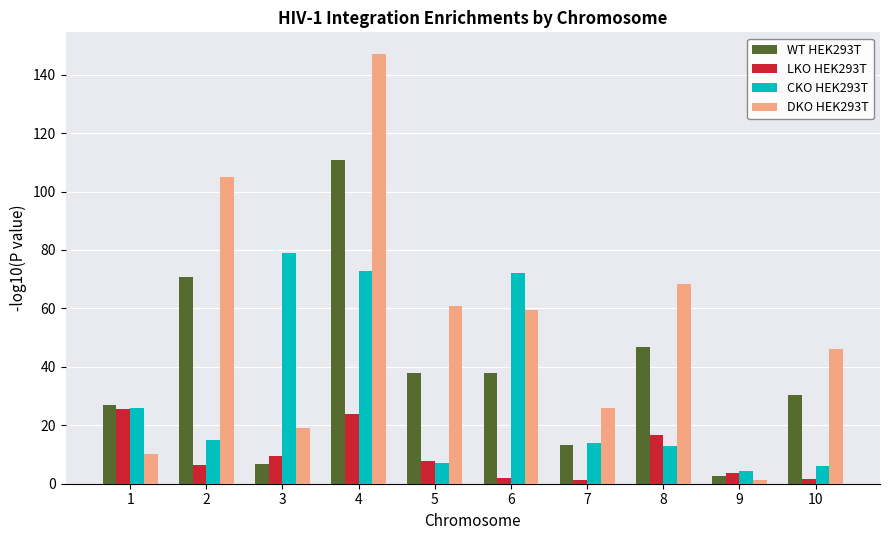

What is the value of the CKO HEK293T bar at the 3rd from the left?

79.0